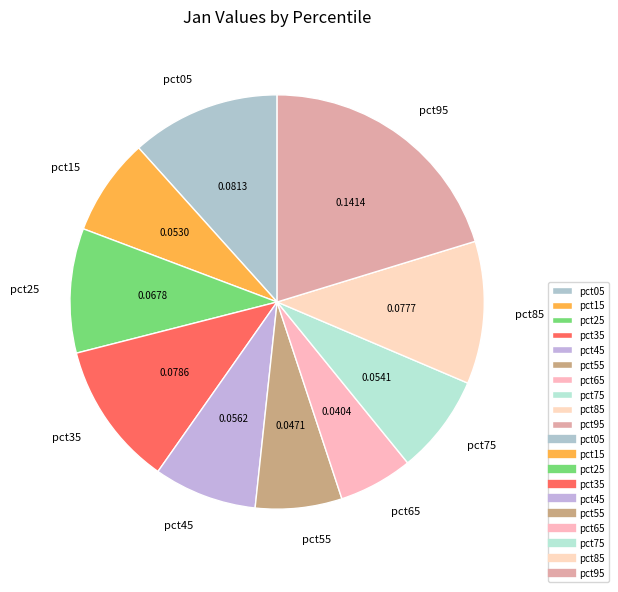

Combined, do pct25 and pct65 account for over 50%?

No